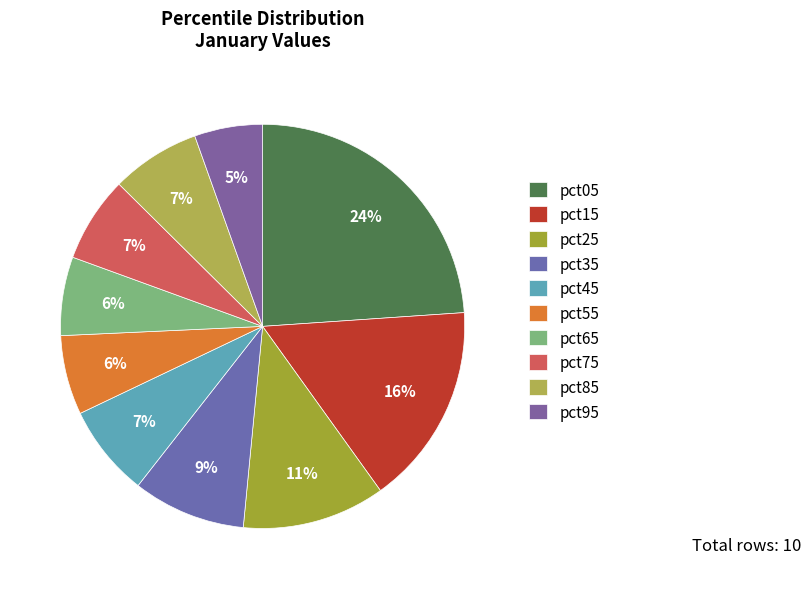

Which slice is the smallest?

pct95